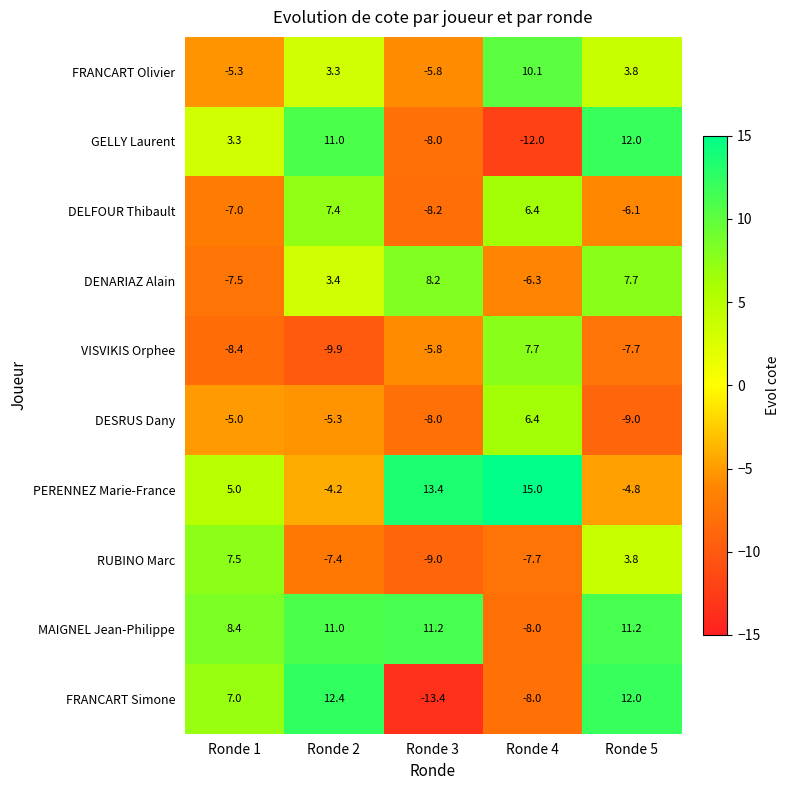

What is the sum of the DELFOUR Thibault values at Ronde 5 and Ronde 4?

0.3